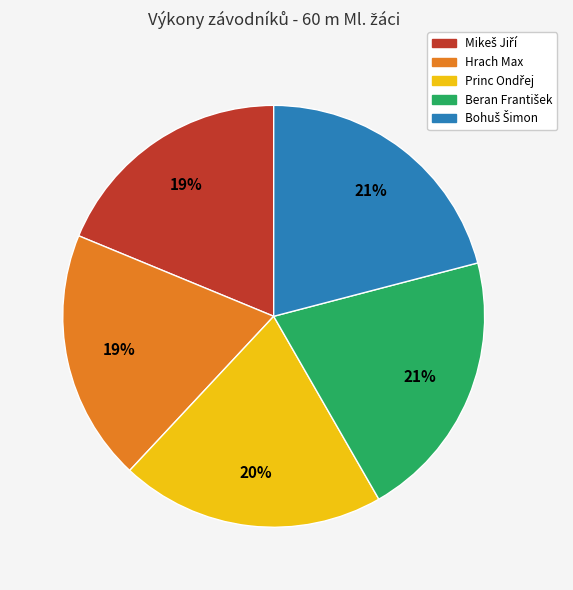

True or false: Hrach Max accounts for 8% of the total.

False